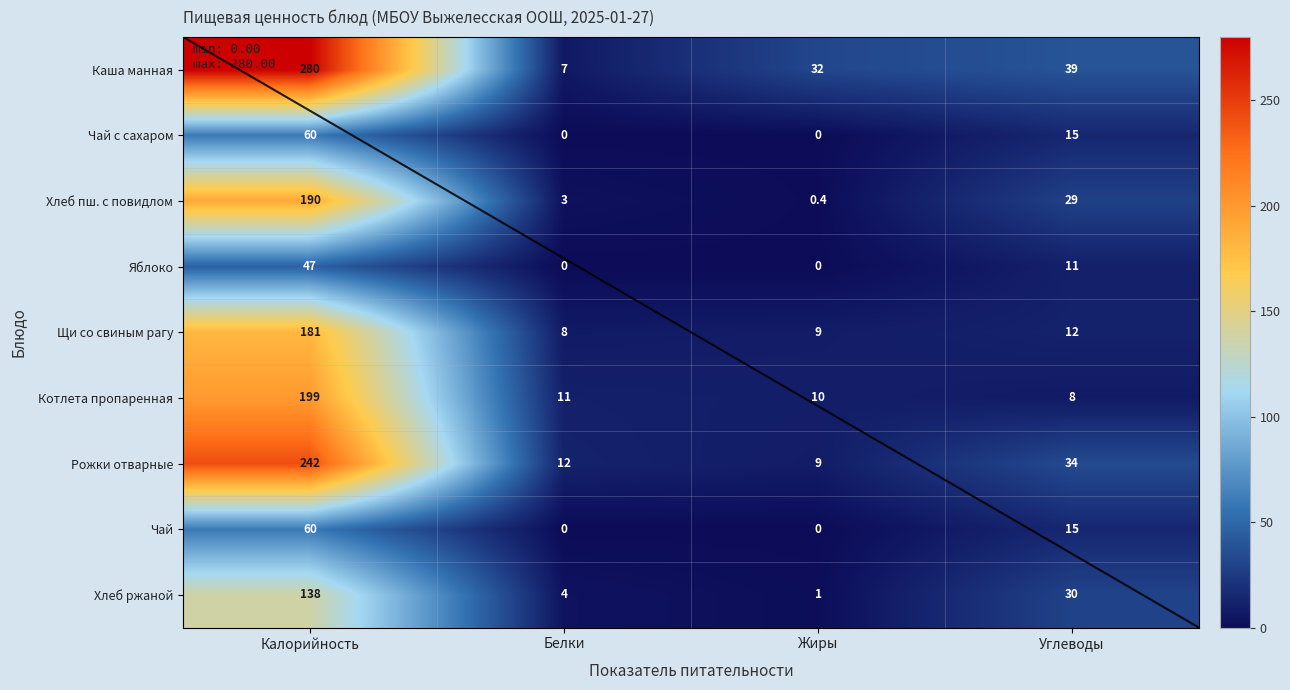

At which category is the sum across all series the highest?

Калорийность